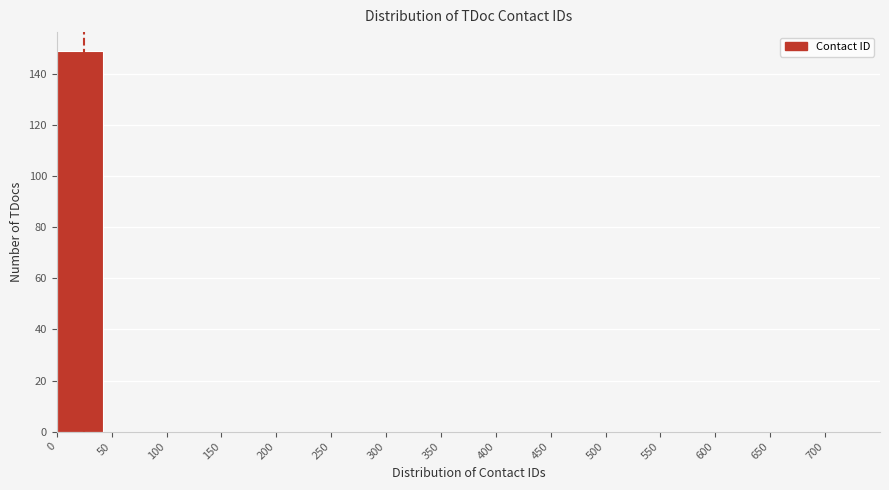

How tall is the bar that spans 0 to 50 on the x-axis? The values are not printed on the chart, so give them approximately, as read against the axis.

150